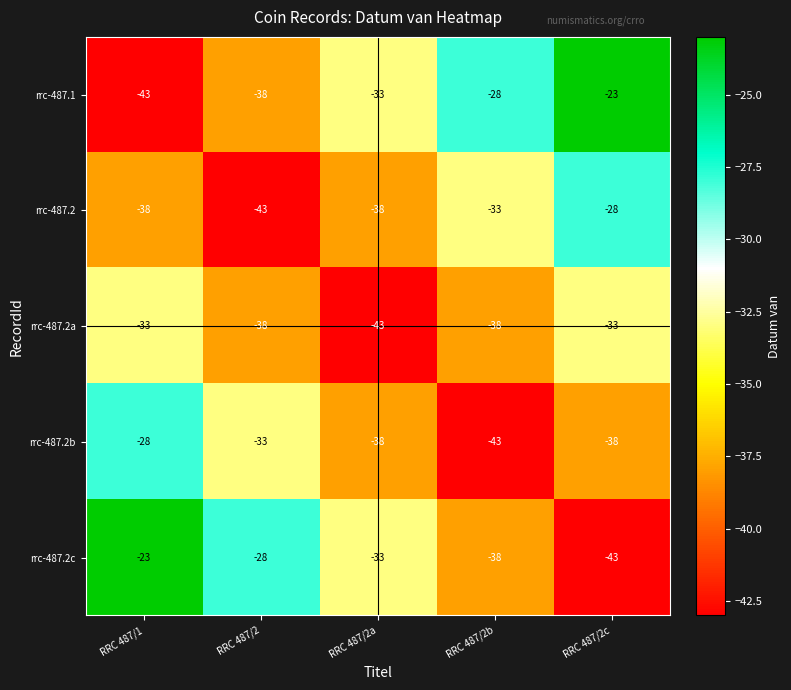

At which label does rrc-487.1 reach its minimum?

RRC 487/1